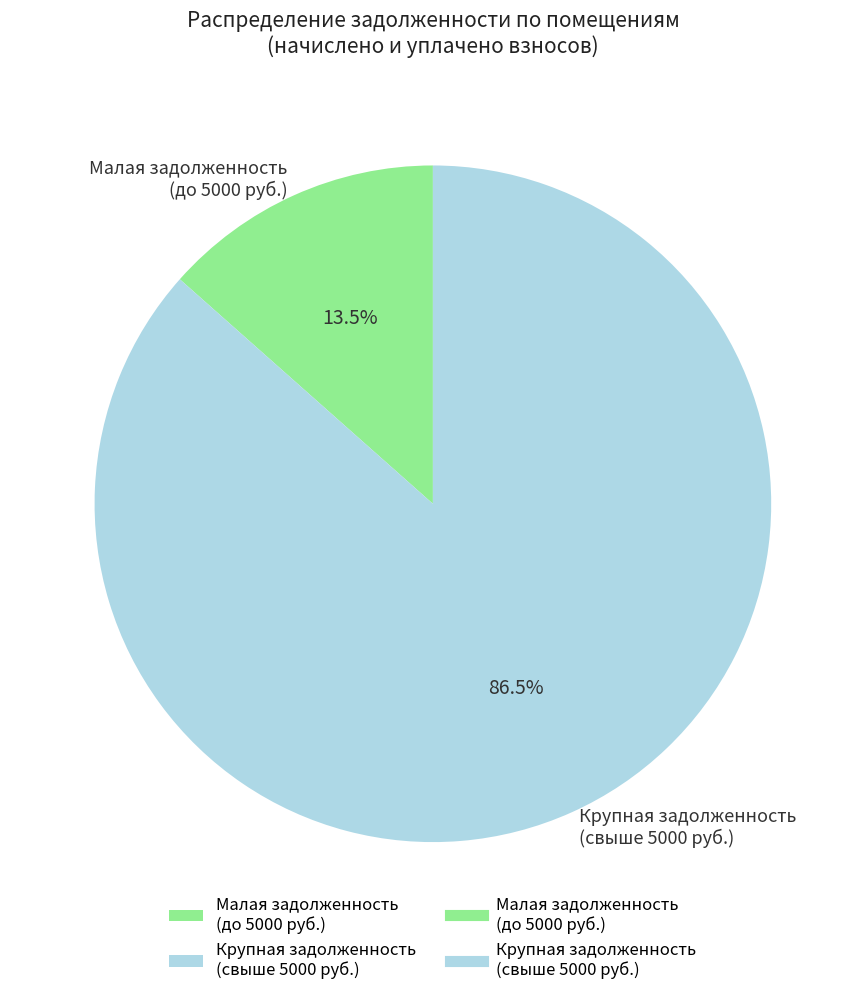

Which has a higher value, Крупная задолженность (свыше 5000 руб.) or Малая задолженность (до 5000 руб.)?

Крупная задолженность (свыше 5000 руб.)